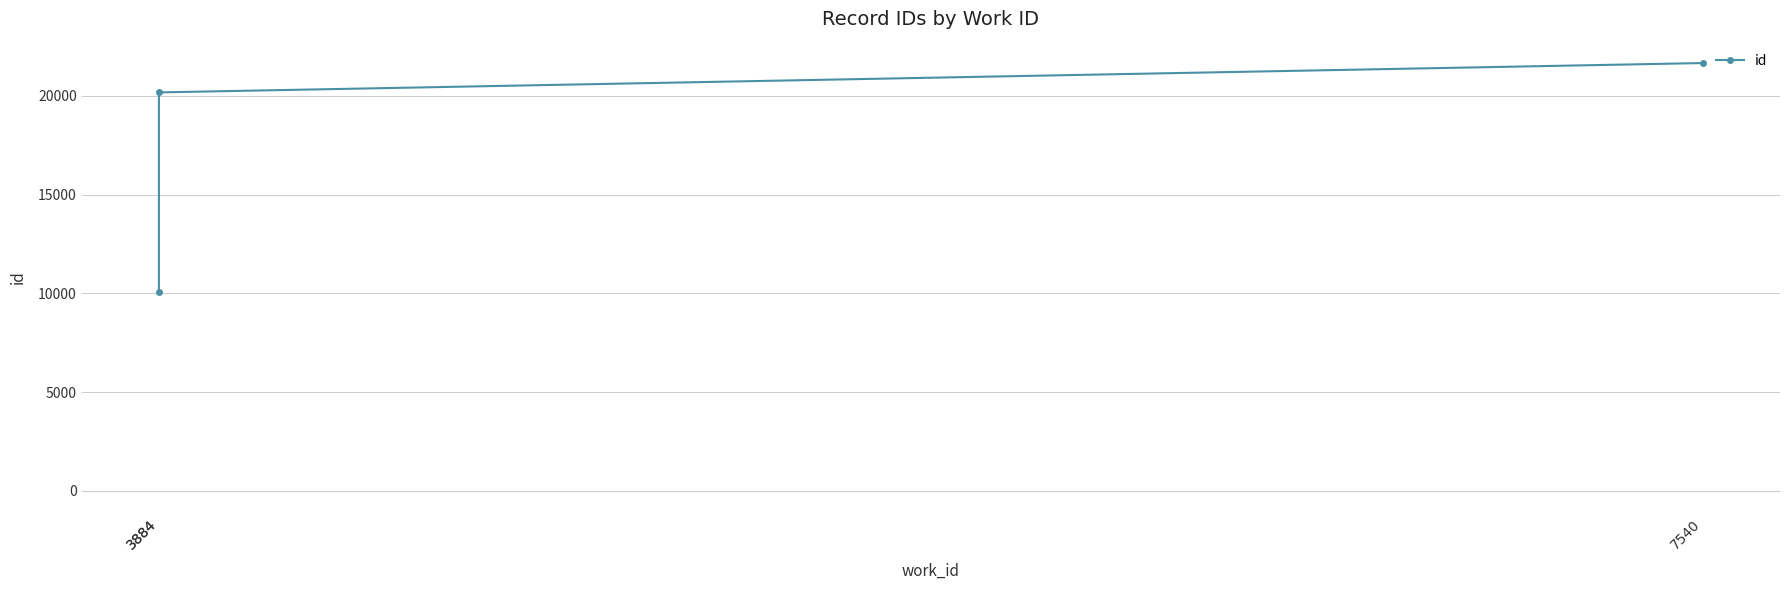

Reading left to right, list all the values displayed in this chart.

3884=10057	3884=20175	7540=21661